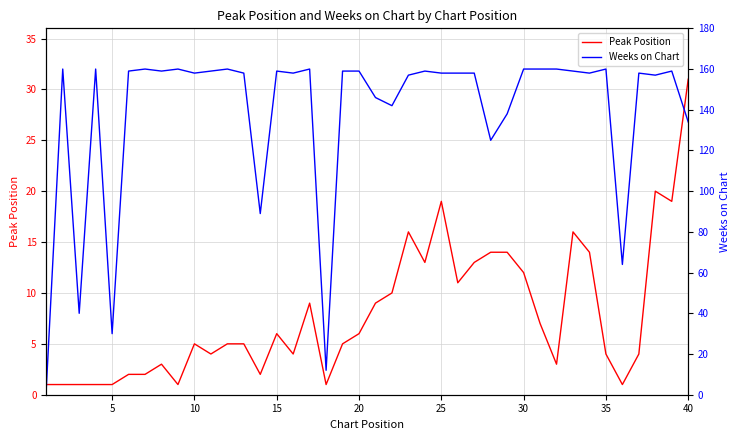

The value of Peak Position at 25 is 19. True or false?

True